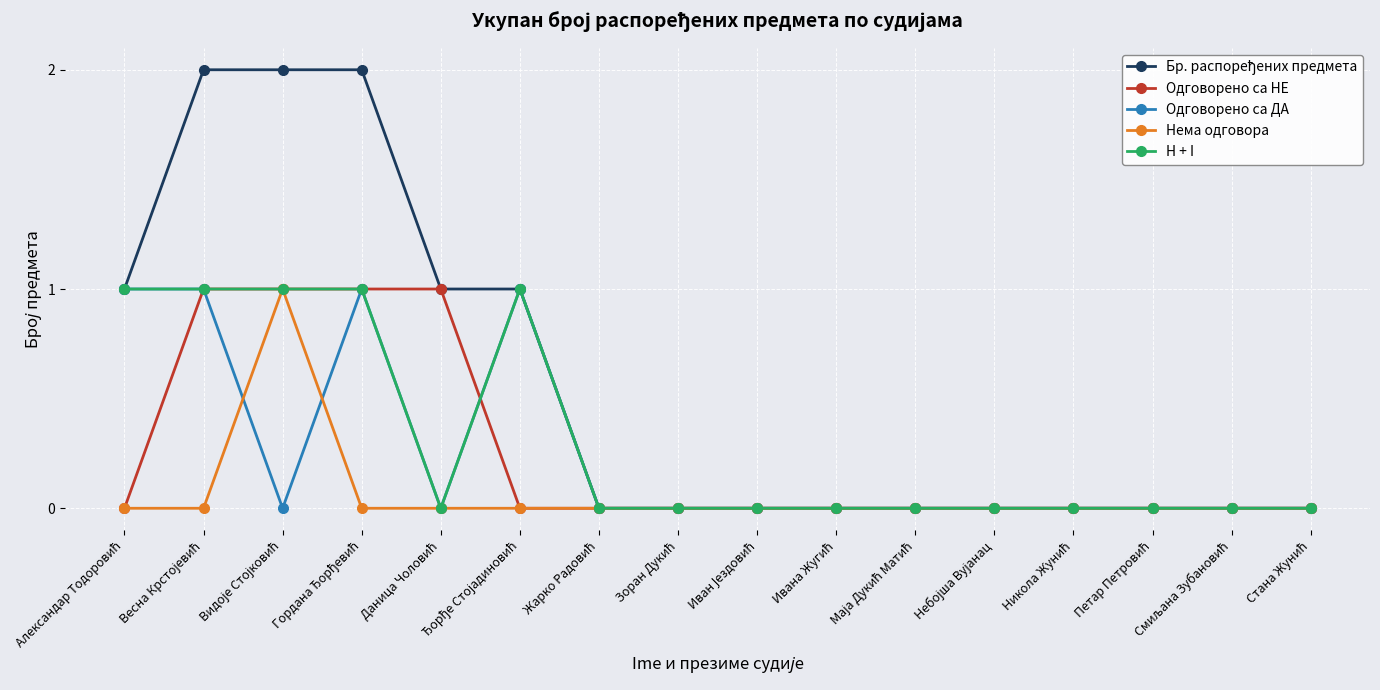

True or false: H + I has more than 0 interior local peaks.

True